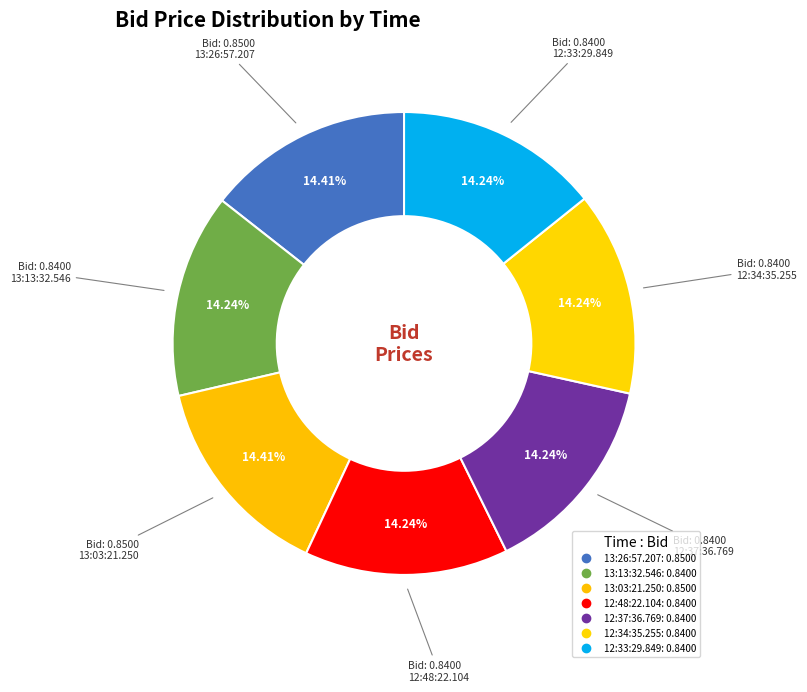

To the nearest percent, what portion does 12:34:35.255 represent?

14%